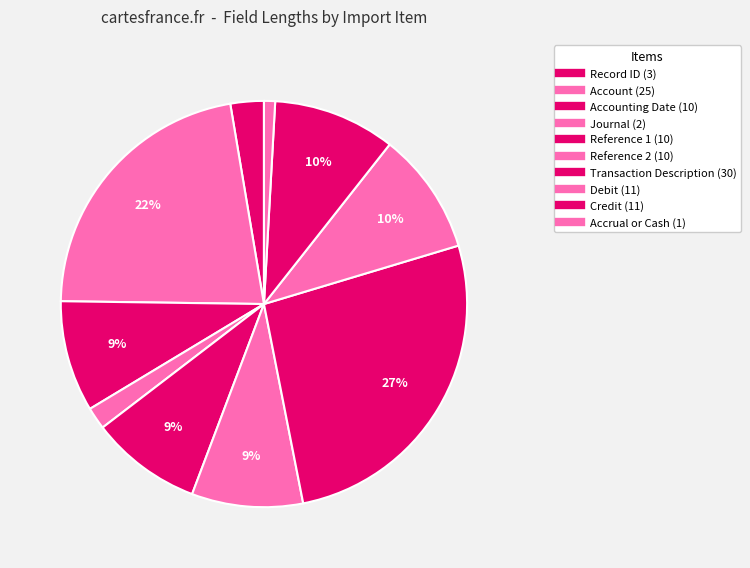

What is the largest slice in the pie chart?

Transaction Description